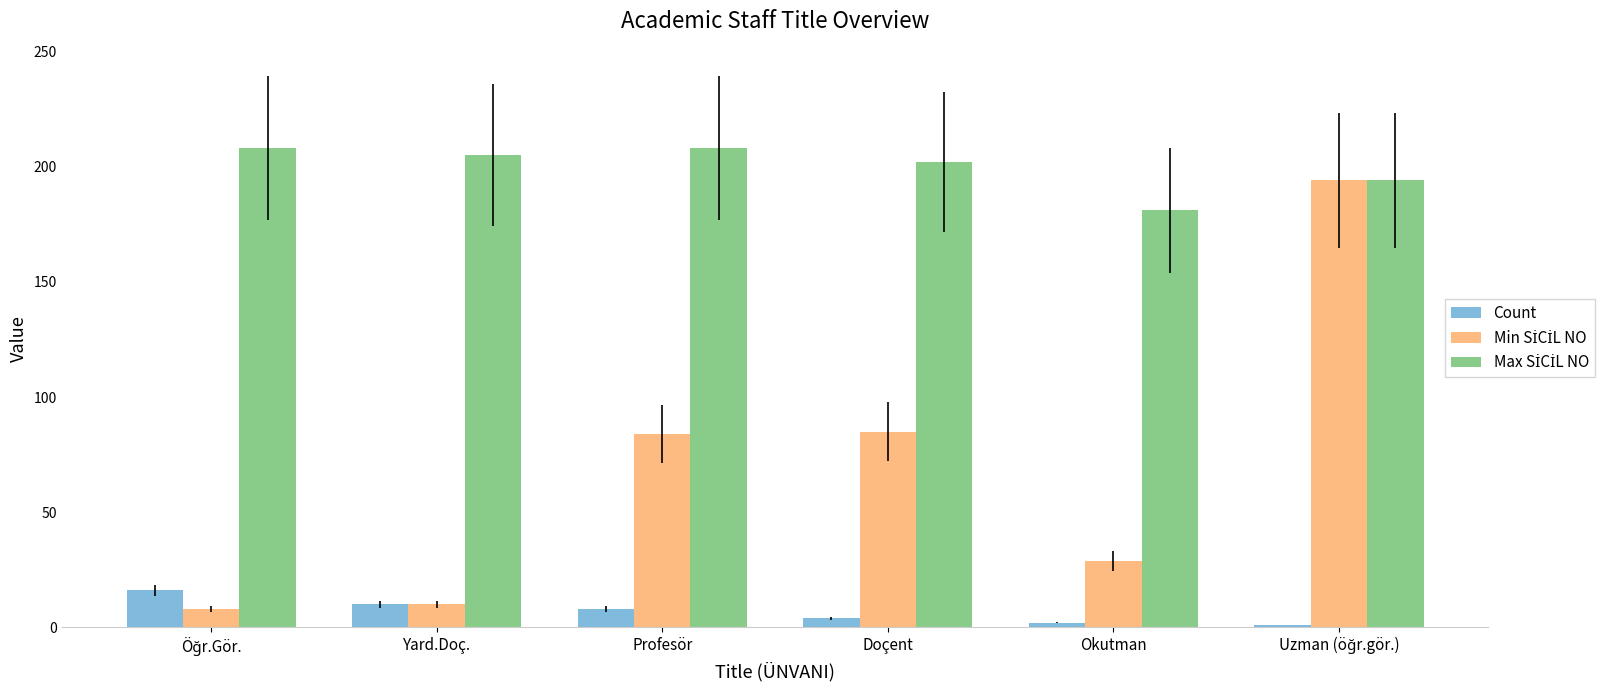

At how many categories does at least one series exceed 46?

6